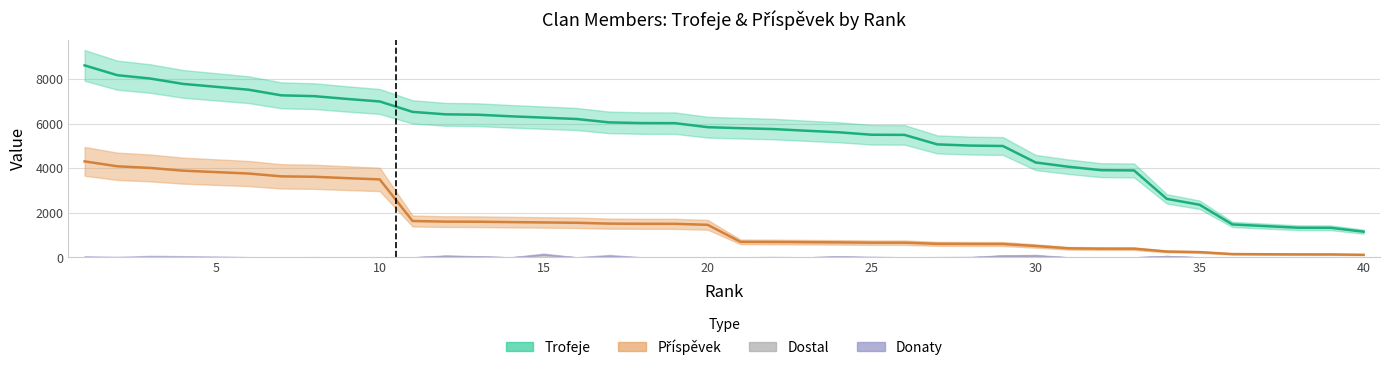

What is the difference between the second highest and minimum values in the Trofeje series?

7026